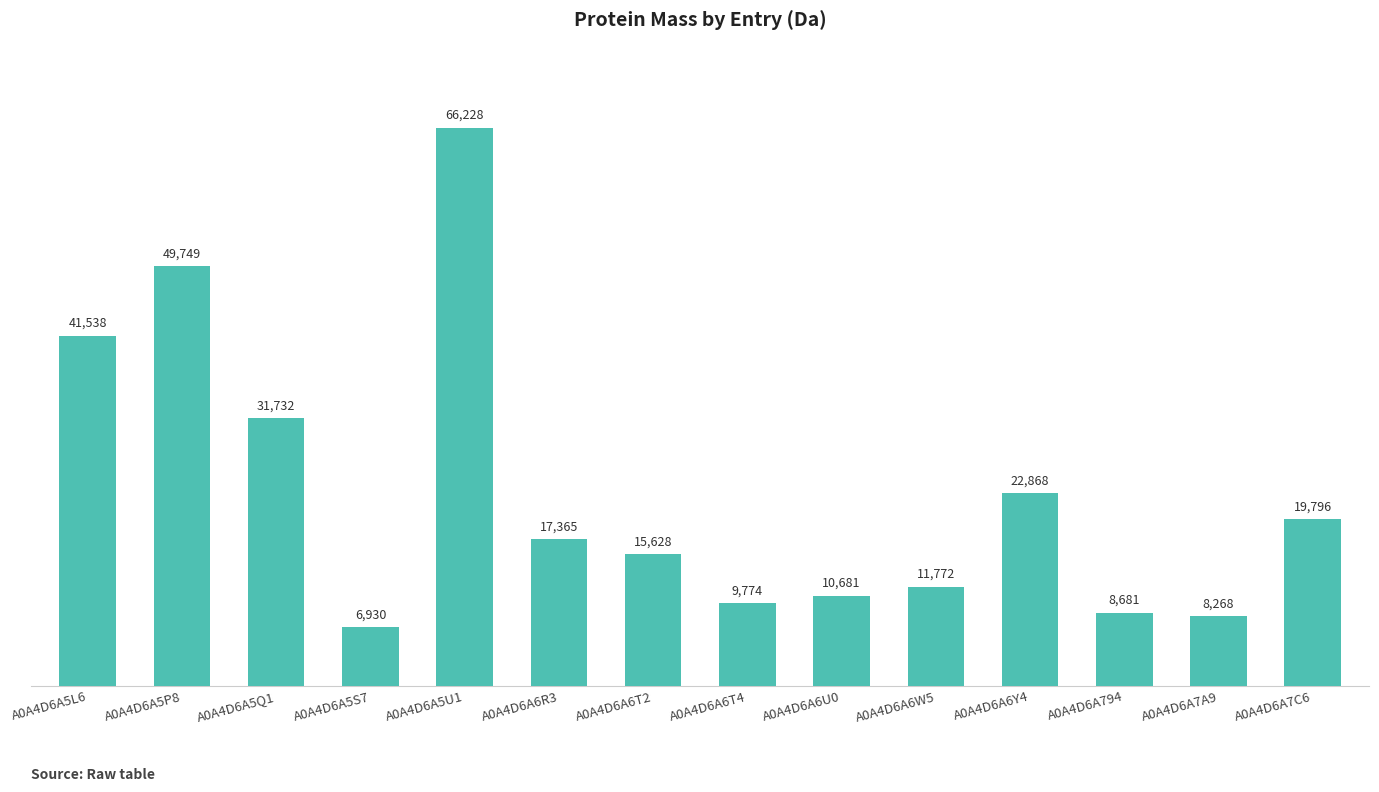

Which has a higher value, A0A4D6A5P8 or A0A4D6A6T2?

A0A4D6A5P8